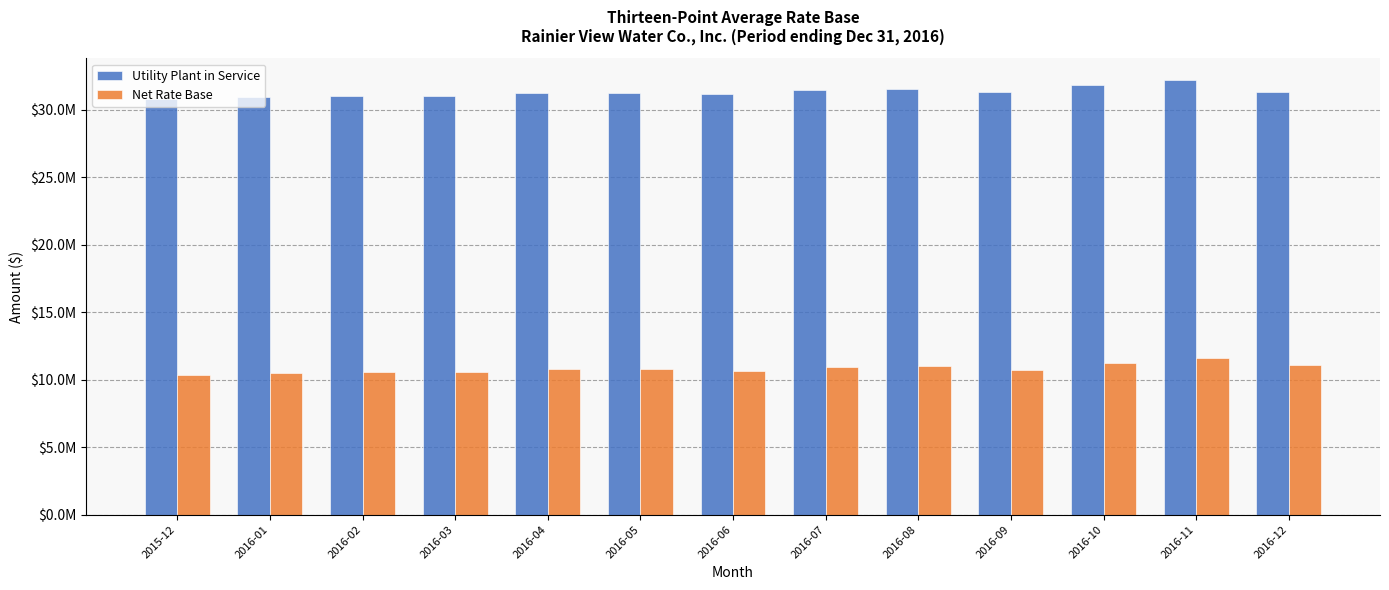

Are the bars horizontal?

No